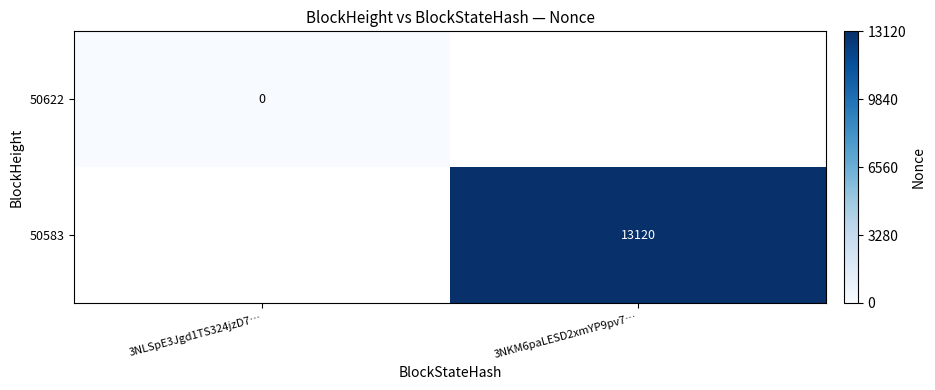

Which category has the lowest value across all series?

3NLSpE3Jgd1TS324jzD7…